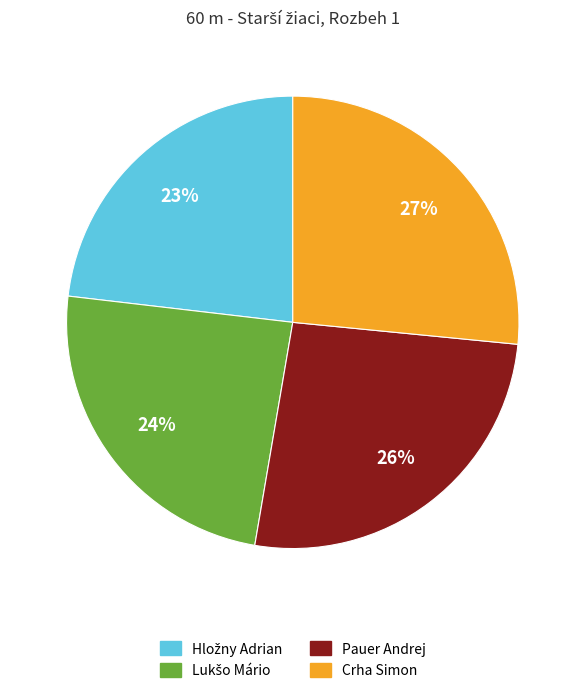

Do Crha Simon and Pauer Andrej together represent more than half of the pie?

Yes